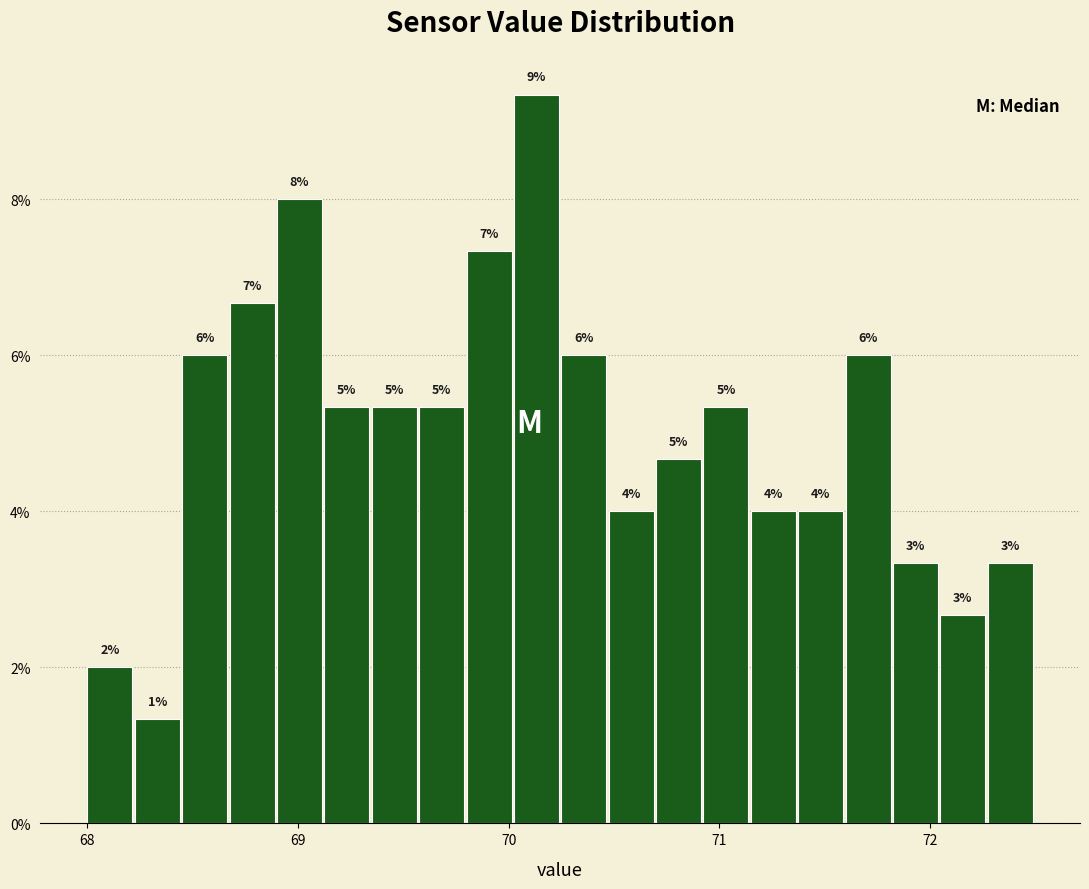

Read against the x-axis, roughly where is the centre of the tallest bar?

70.1